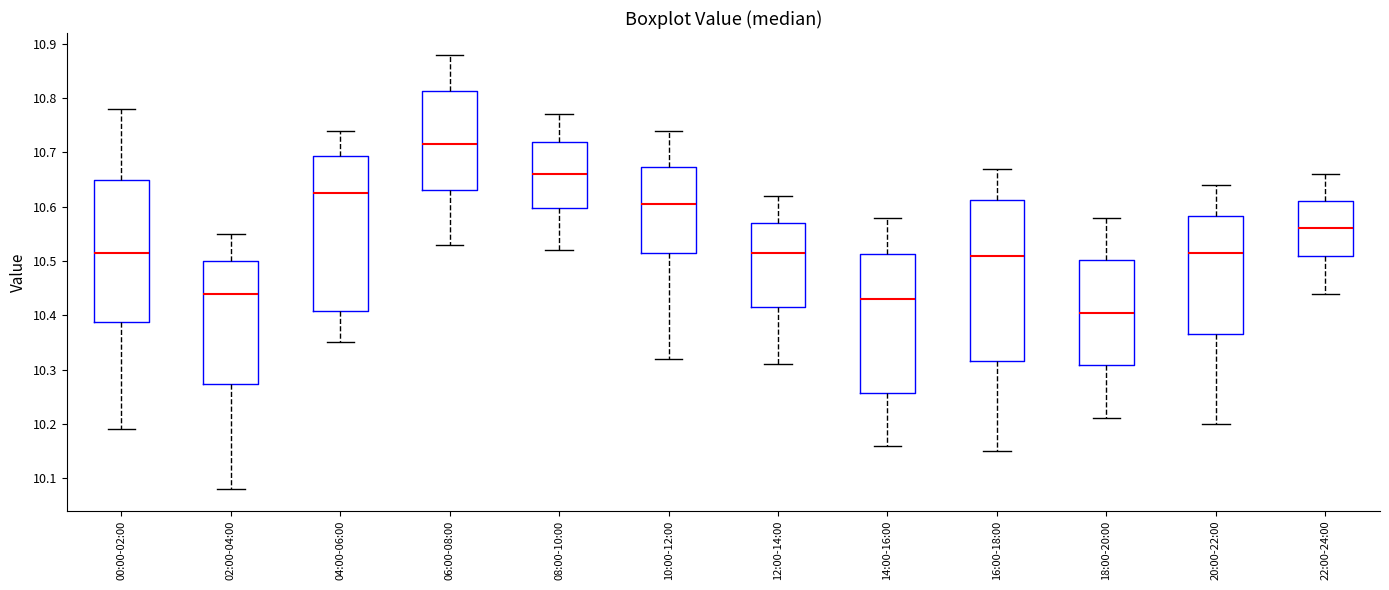

Reading left to right, transcribe this box plot: for each box, give where its median line is, the range the box spans, and where its two whiskers end, as read against the y-axis. The values are not printed on the chart, so give them approximately, as read against the axis.

00:00-02:00: median 10.52, box 10.39 to 10.65, whiskers 10.19 to 10.78
02:00-04:00: median 10.44, box 10.27 to 10.50, whiskers 10.08 to 10.55
04:00-06:00: median 10.63, box 10.41 to 10.69, whiskers 10.35 to 10.74
06:00-08:00: median 10.72, box 10.63 to 10.81, whiskers 10.53 to 10.88
08:00-10:00: median 10.66, box 10.60 to 10.72, whiskers 10.52 to 10.77
10:00-12:00: median 10.61, box 10.52 to 10.67, whiskers 10.32 to 10.74
12:00-14:00: median 10.52, box 10.42 to 10.57, whiskers 10.31 to 10.62
14:00-16:00: median 10.43, box 10.26 to 10.51, whiskers 10.16 to 10.58
16:00-18:00: median 10.51, box 10.32 to 10.61, whiskers 10.15 to 10.67
18:00-20:00: median 10.41, box 10.31 to 10.50, whiskers 10.21 to 10.58
20:00-22:00: median 10.52, box 10.37 to 10.58, whiskers 10.20 to 10.64
22:00-24:00: median 10.56, box 10.51 to 10.61, whiskers 10.44 to 10.66